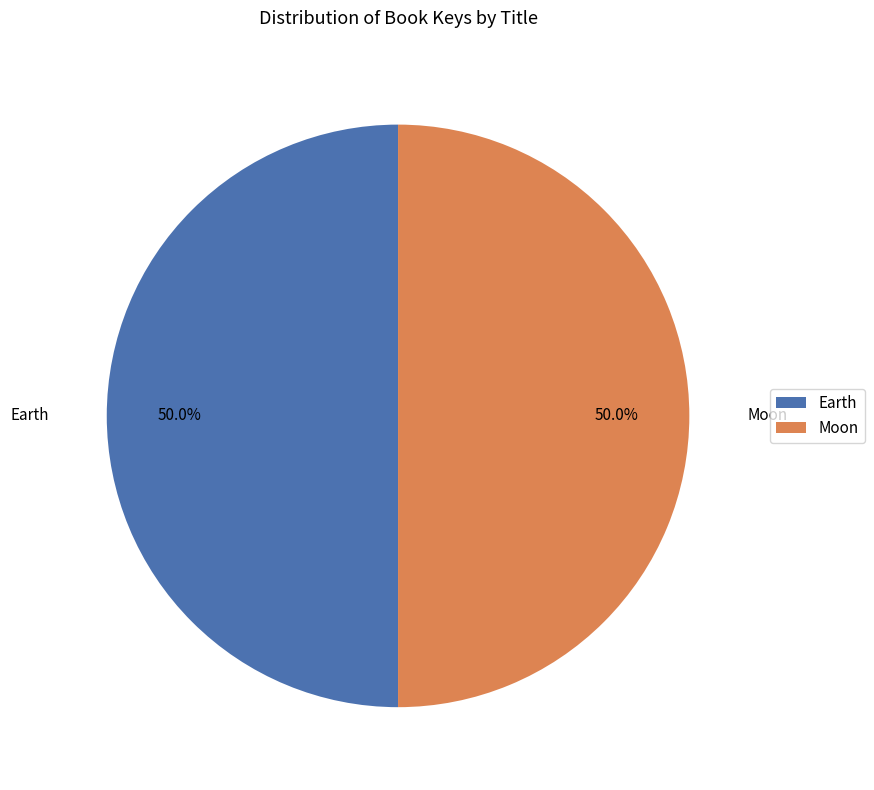

To the nearest percent, what is the combined percentage of Moon and Earth?

100%